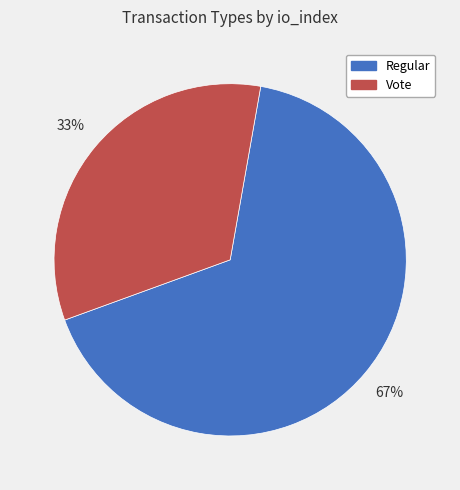

True or false: Regular accounts for 67% of the total.

True